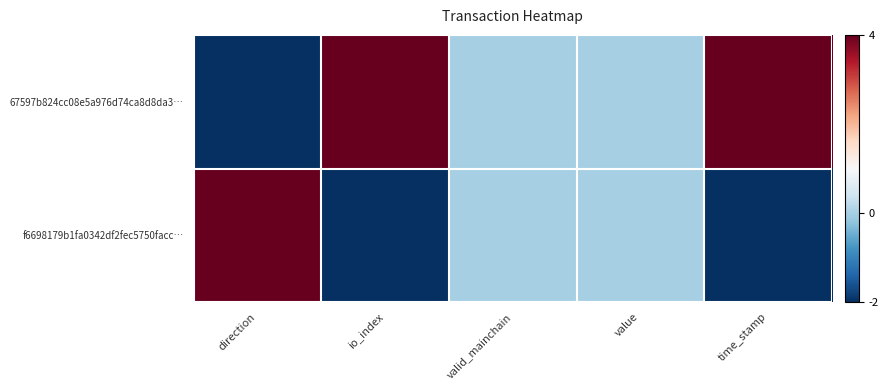

Reading left to right, list all the values displayed in this chart.

67597b824cc08e5a976d74ca8d8da3…: direction=-2	io_index=4	valid_mainchain=0	value=0	time_stamp=4
f6698179b1fa0342df2fec5750facc…: direction=4	io_index=-2	valid_mainchain=0	value=0	time_stamp=-2